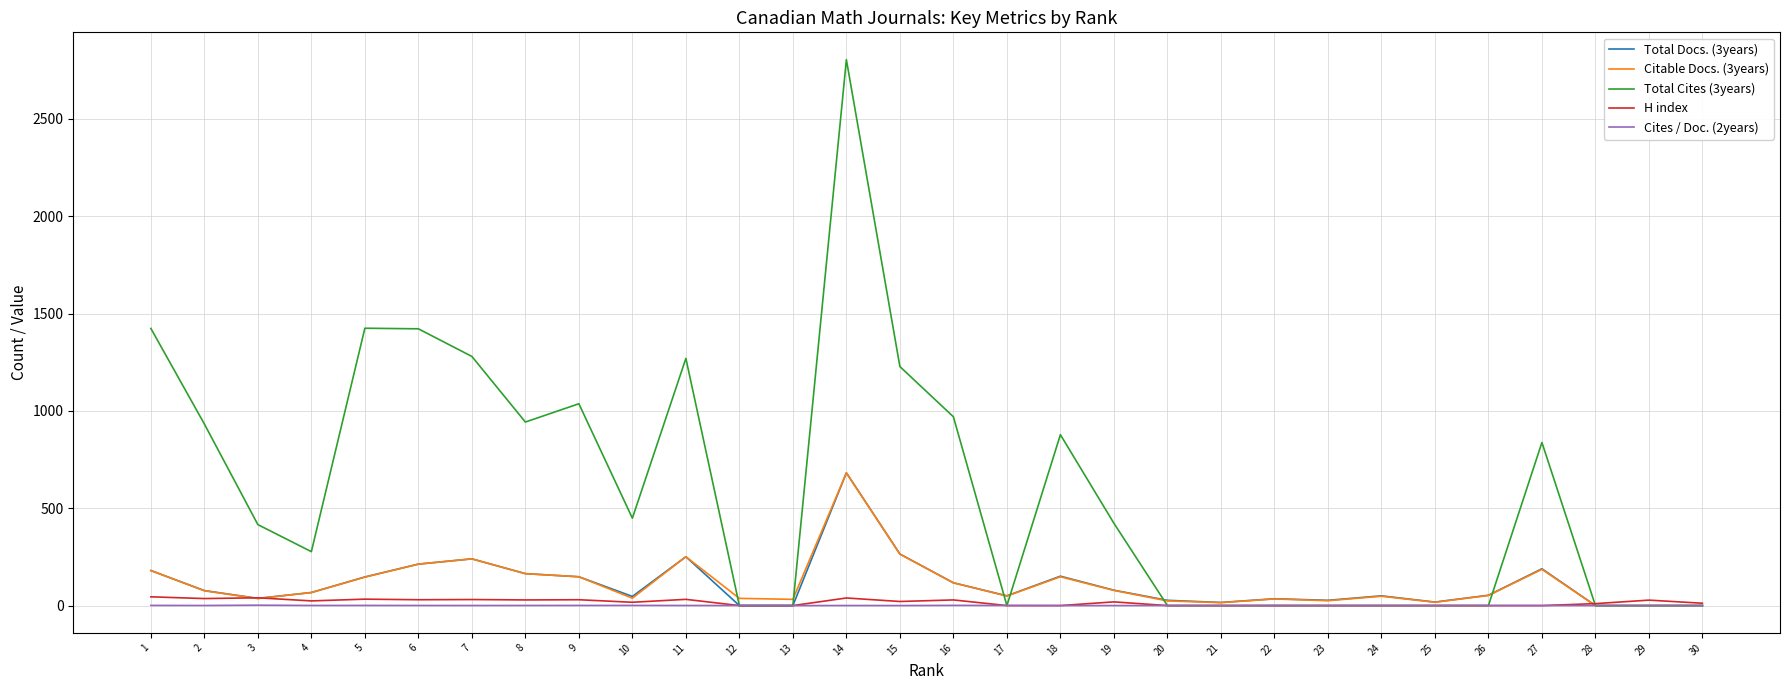

What is the greatest value displayed?

2805.0